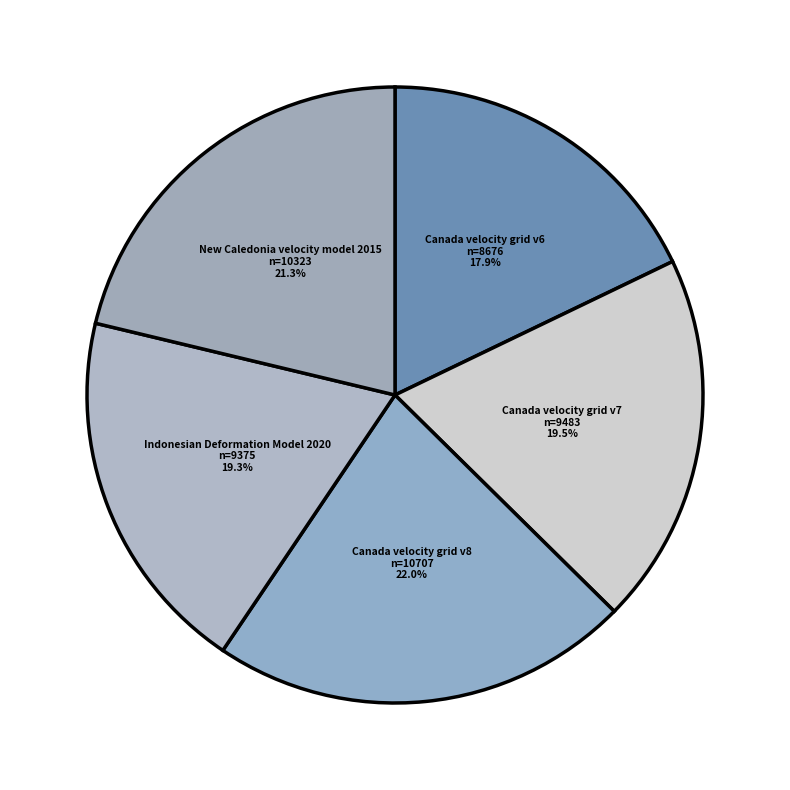

To the nearest percent, what is the difference between the New Caledonia velocity model 2015 and Canada velocity grid v7 slice percentages?

2%